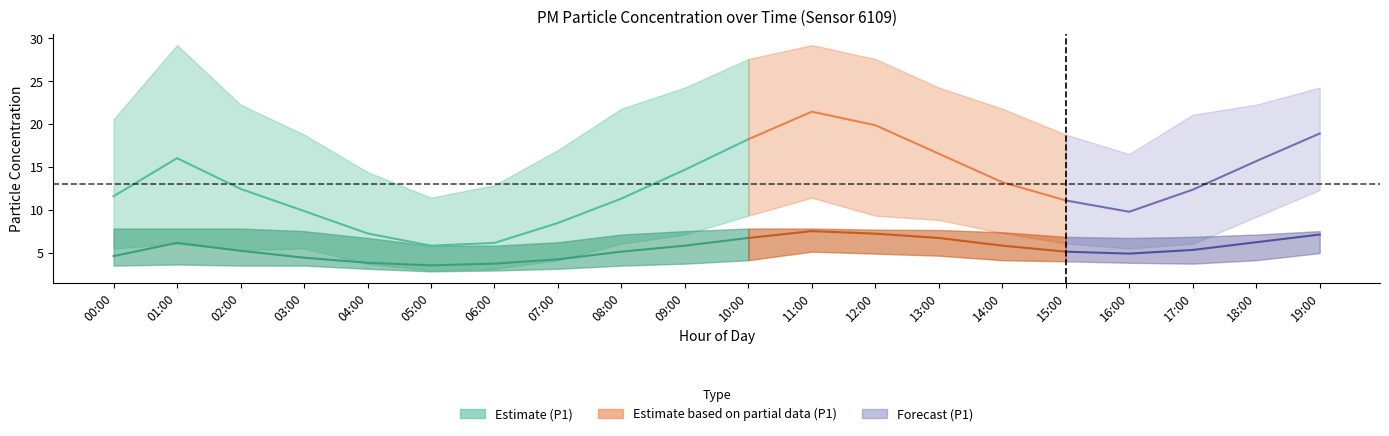

How many data points in P2_lower are above 3?

18